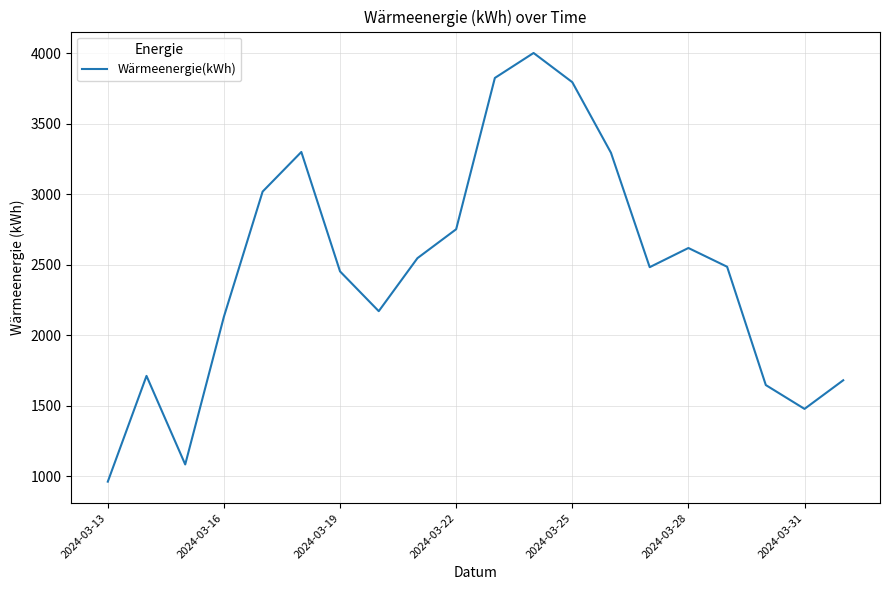

How many values are below 2485?

10